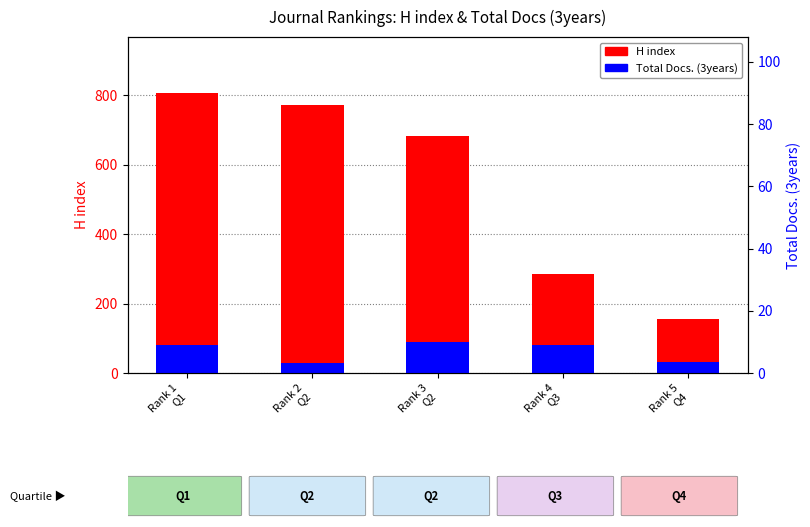

Is it true that H index equals 41 at Rank 5
Q4?

False